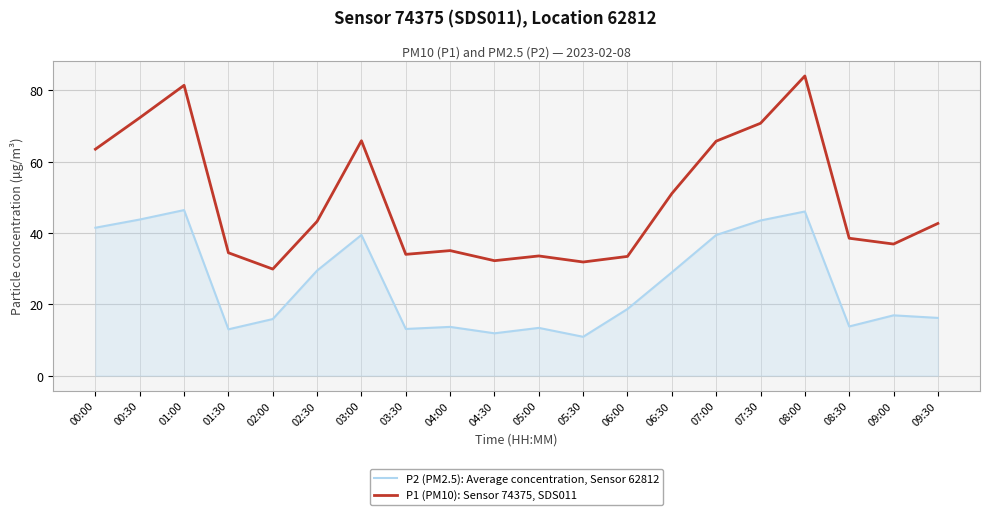

What position from the right is 05:30?

9